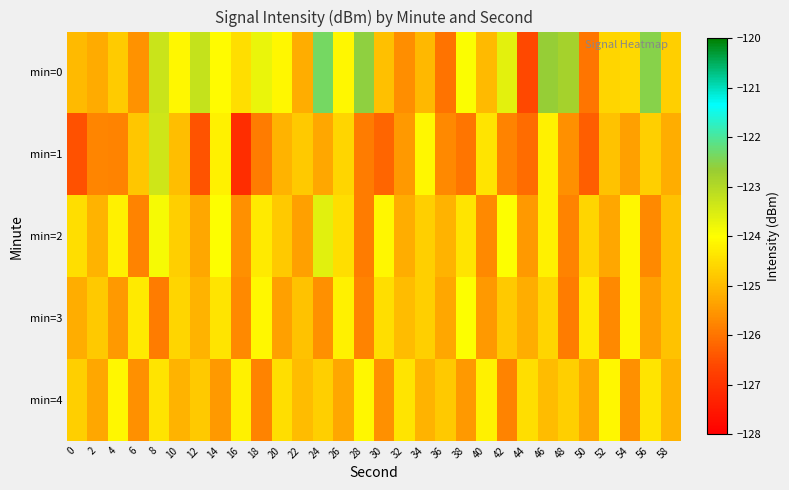

Reading right to left, what are all the values shown in this chart?

min=0: 58=-124.7	56=-122.5	54=-124.6	52=-124.6	50=-126.0	48=-122.8	46=-122.7	44=-126.6	42=-123.6	40=-125.0	38=-124.0	36=-126.0	34=-125.1	32=-125.7	30=-124.9	28=-122.6	26=-124.1	24=-122.4	22=-125.2	20=-124.1	18=-123.7	16=-124.5	14=-124.0	12=-123.2	10=-124.1	8=-123.3	6=-125.6	4=-124.8	2=-125.2	0=-125.0
min=1: 58=-125.2	56=-124.7	54=-125.4	52=-124.9	50=-126.3	48=-125.6	46=-124.2	44=-126.1	42=-125.8	40=-124.4	38=-126.0	36=-125.7	34=-124.1	32=-125.5	30=-126.2	28=-125.9	26=-124.6	24=-125.3	22=-124.8	20=-125.1	18=-125.9	16=-127.1	14=-124.2	12=-126.4	10=-124.9	8=-123.4	6=-124.8	4=-125.8	2=-125.8	0=-126.5
min=2: 58=-124.9	56=-125.7	54=-124.1	52=-125.3	50=-124.6	48=-125.8	46=-124.2	44=-125.5	42=-124.0	40=-125.7	38=-124.4	36=-125.1	34=-124.7	32=-125.2	30=-124.1	28=-125.9	26=-124.5	24=-123.6	22=-125.4	20=-124.8	18=-124.3	16=-125.6	14=-124.0	12=-125.3	10=-124.7	8=-123.9	6=-125.8	4=-124.2	2=-125.1	0=-124.5
min=3: 58=-124.9	56=-125.4	54=-124.1	52=-125.7	50=-124.3	48=-125.9	46=-124.6	44=-125.2	42=-124.8	40=-125.5	38=-124.0	36=-125.3	34=-124.7	32=-125.0	30=-124.5	28=-125.8	26=-124.2	24=-125.6	22=-124.9	20=-125.4	18=-124.1	16=-125.7	14=-124.4	12=-125.1	10=-124.6	8=-125.9	6=-124.3	4=-125.5	2=-124.8	0=-125.2
min=4: 58=-125.1	56=-124.4	54=-125.6	52=-124.1	50=-125.3	48=-124.7	46=-125.0	44=-124.5	42=-125.8	40=-124.2	38=-125.5	36=-124.8	34=-125.1	32=-124.4	30=-125.6	28=-124.1	26=-125.3	24=-124.7	22=-125.0	20=-124.5	18=-125.8	16=-124.2	14=-125.5	12=-124.8	10=-125.1	8=-124.4	6=-125.6	4=-124.1	2=-125.3	0=-124.7